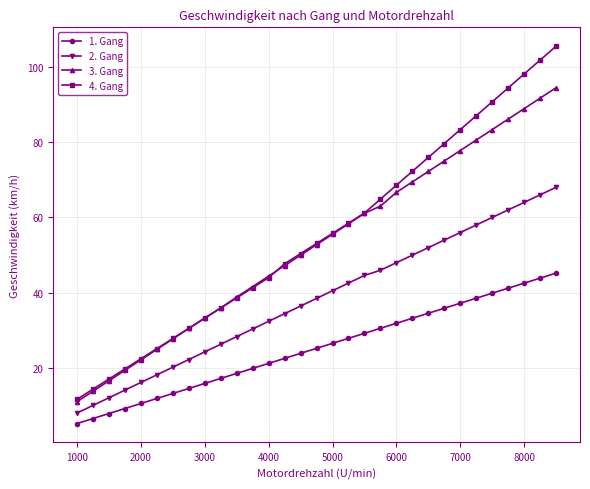

True or false: 1. Gang and 4. Gang cross at least once.

False